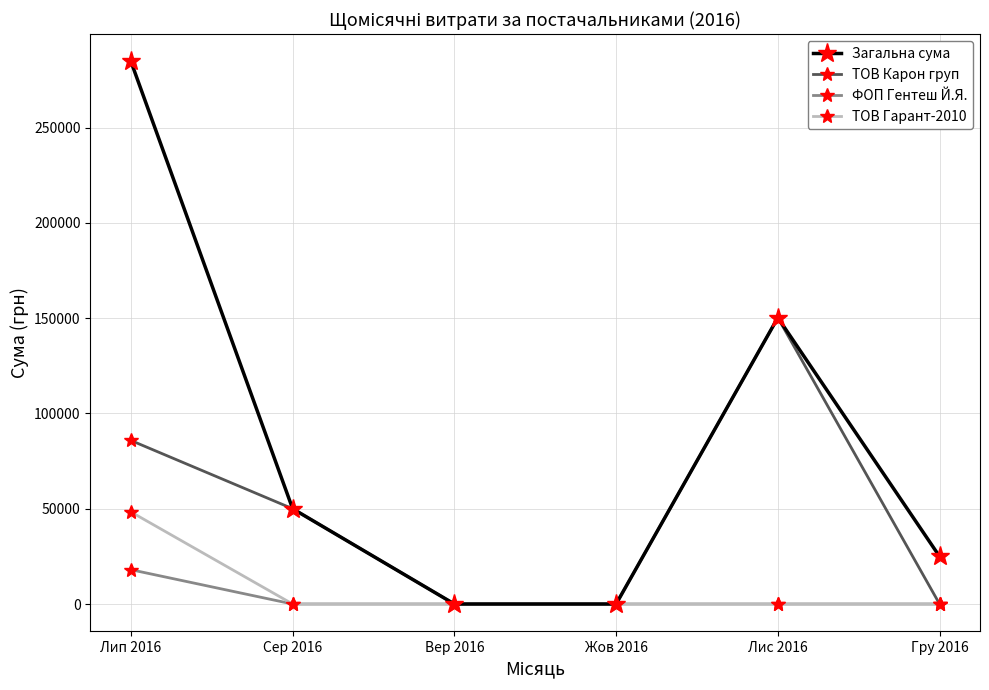

List the series in order of their peak value, highest first.

Загальна сума, ТОВ Карон груп, ТОВ Гарант-2010, ФОП Гентеш Й.Я.